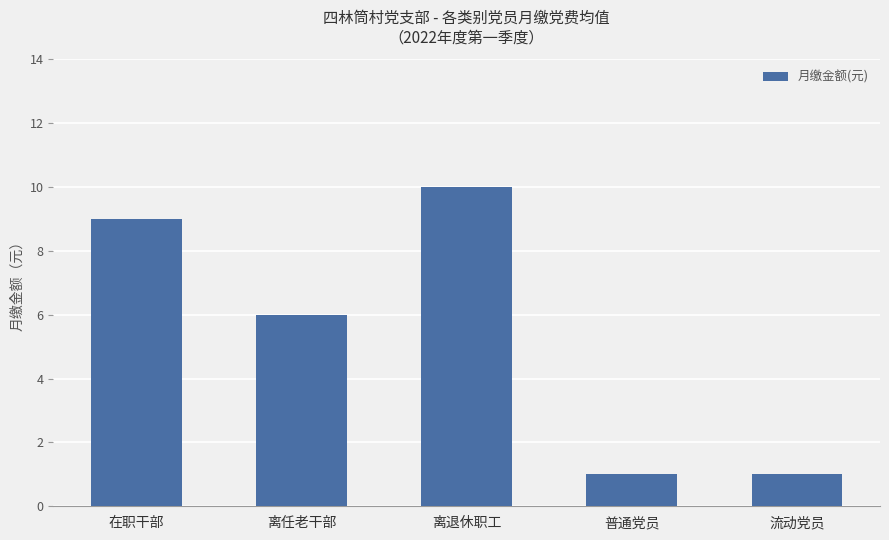

Reading left to right, what are all the values shown in this chart?

在职干部=9	离任老干部=6	离退休职工=10	普通党员=1	流动党员=1